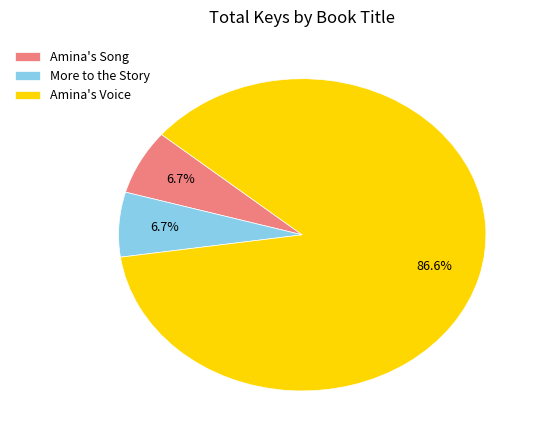

To the nearest percent, what portion does More to the Story represent?

7%